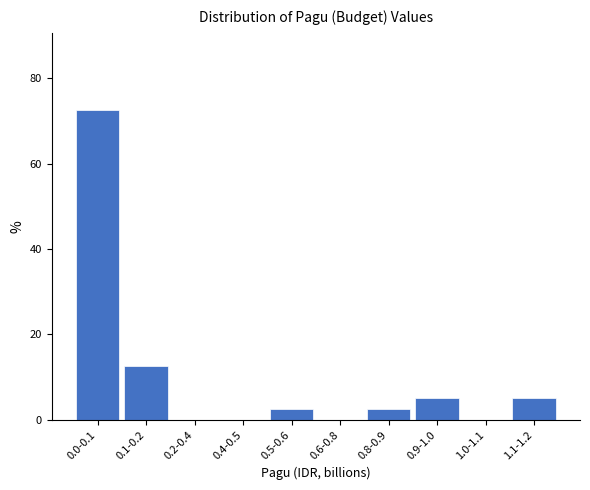

Reading right to left, what are all the values shown in this chart?

1.1-1.2=5.0	1.0-1.1=0.0	0.9-1.0=5.0	0.8-0.9=2.5	0.6-0.8=0.0	0.5-0.6=2.5	0.4-0.5=0.0	0.2-0.4=0.0	0.1-0.2=12.5	0.0-0.1=72.5